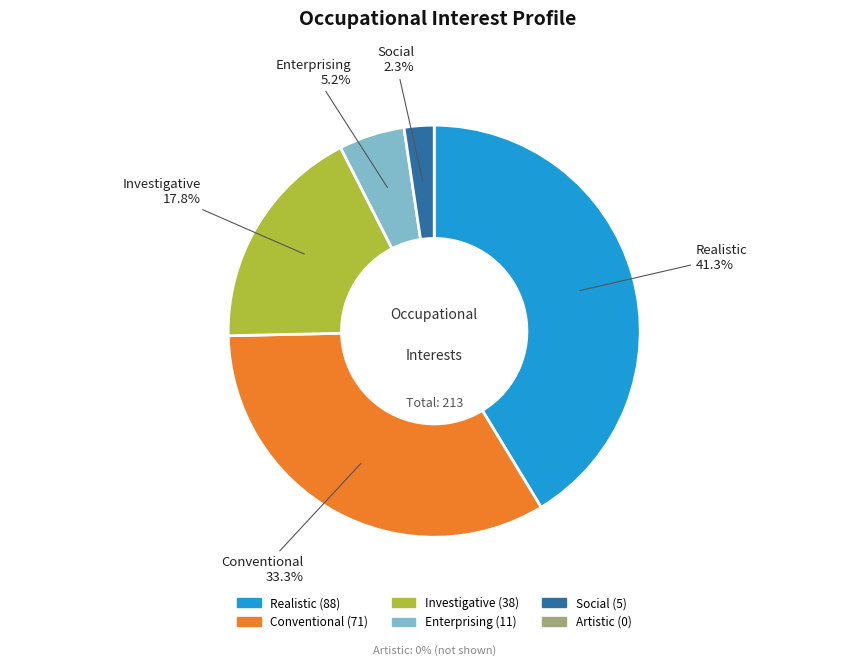

Does any single category account for the majority?

No